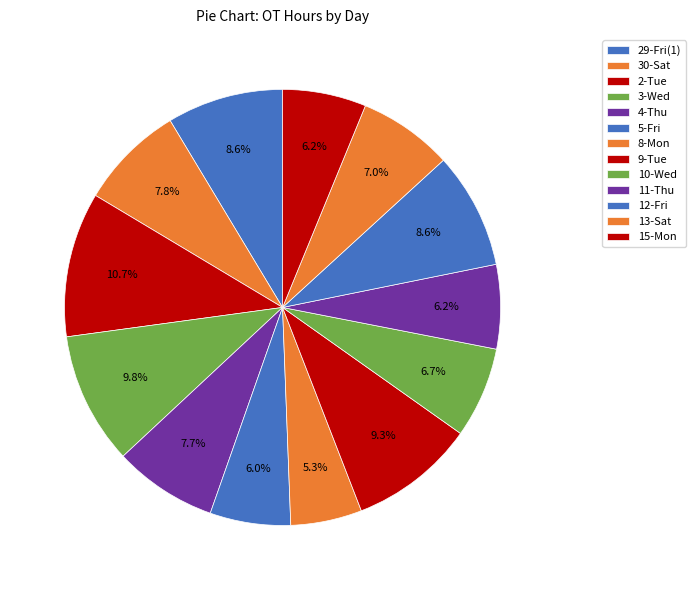

What percentage is the 12-Fri slice, to the nearest percent?

9%